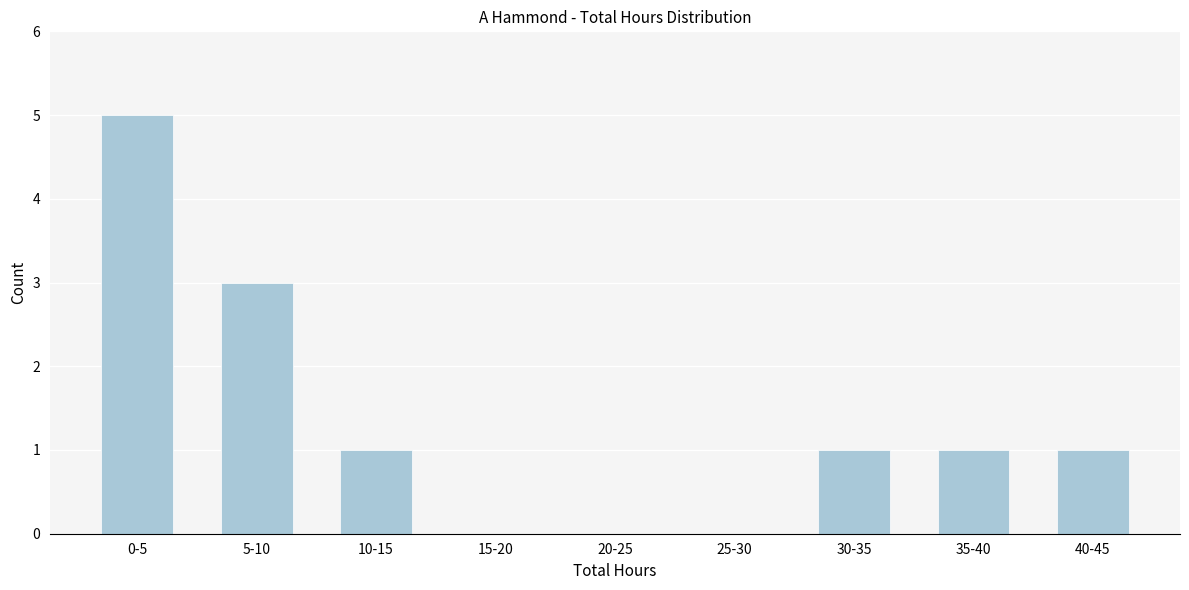

Reading left to right, list all the values displayed in this chart.

0-5=5	5-10=3	10-15=1	15-20=0	20-25=0	25-30=0	30-35=1	35-40=1	40-45=1